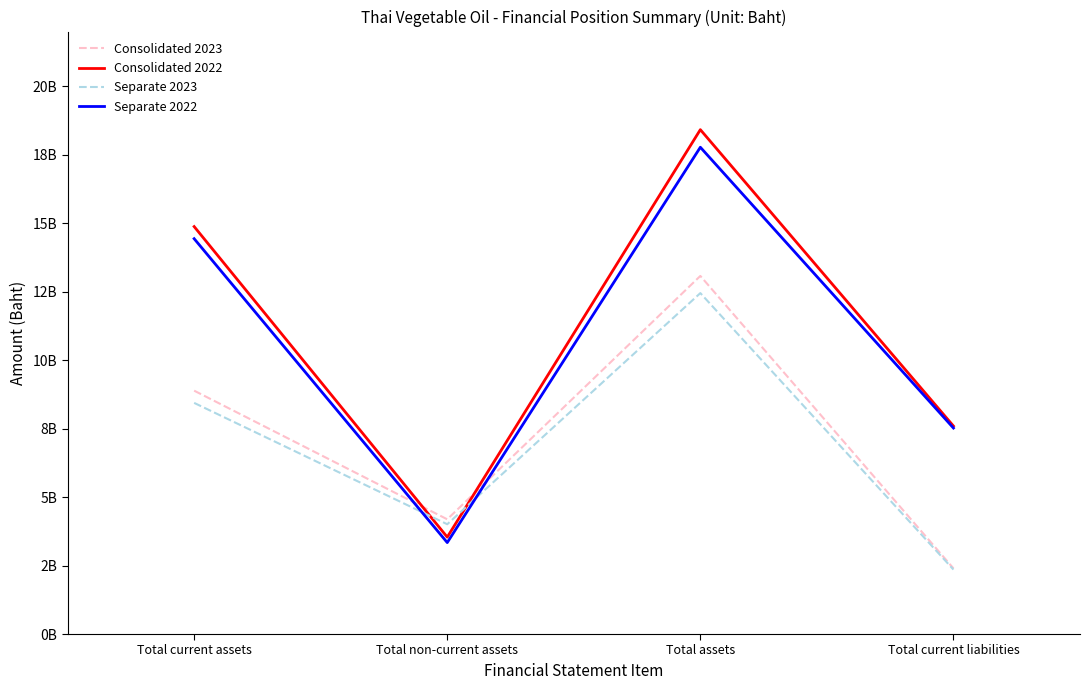

Reading left to right, extract all data points from this chart.

Consolidated 2023: Total current assets=8886645240	Total non-current assets=4189429474	Total assets=13076074714	Total current liabilities=2397844756
Consolidated 2022: Total current assets=14878674938	Total non-current assets=3538757196	Total assets=18417432134	Total current liabilities=7594948539
Separate 2023: Total current assets=8440214311	Total non-current assets=4008933928	Total assets=12449148239	Total current liabilities=2354189043
Separate 2022: Total current assets=14435975442	Total non-current assets=3339315645	Total assets=17775291087	Total current liabilities=7522325520